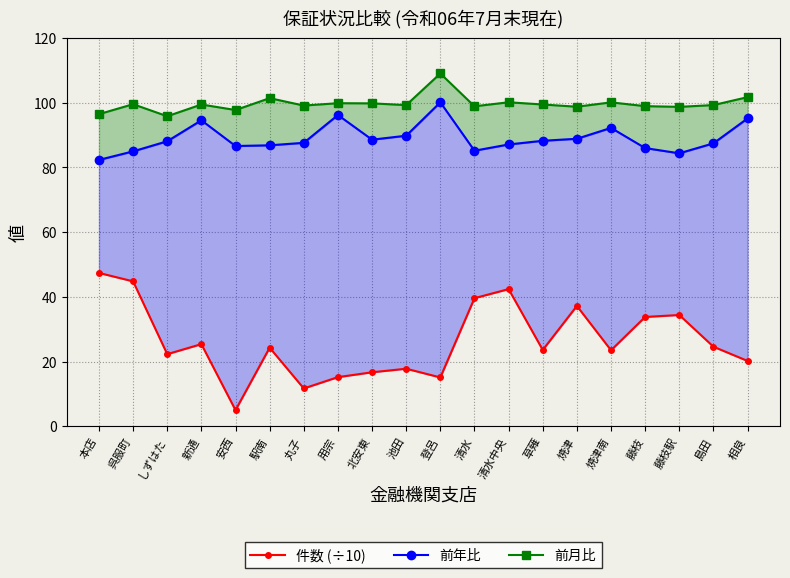

Reading right to left, list all the values displayed in this chart.

件数 (÷10): 20.2	24.6	34.4	33.8	23.5	37.2	23.6	42.4	39.6	15.1	17.8	16.7	15.2	11.7	24.3	5.0	25.4	22.3	44.8	47.4
前年比: 95.2	87.5	84.4	86.0	92.2	88.9	88.2	87.1	85.2	100.1	89.8	88.6	96.2	87.6	86.8	86.6	94.6	88.1	85.0	82.3
前月比: 101.7	99.3	98.7	98.9	100.1	98.8	99.5	100.1	98.9	109.0	99.3	99.8	99.8	99.1	101.4	97.7	99.5	95.8	99.5	96.5